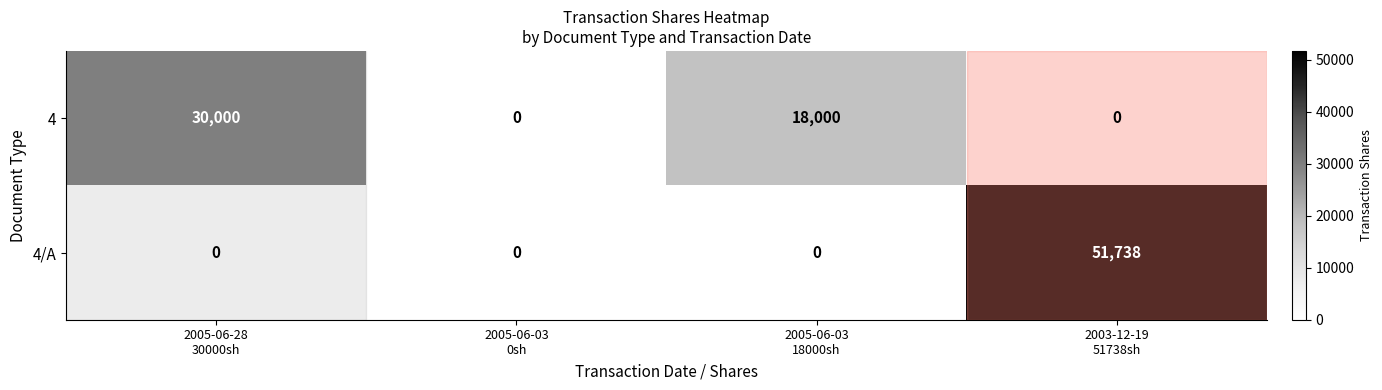

What is the total value across all series at 2005-06-28
30000sh?

30000